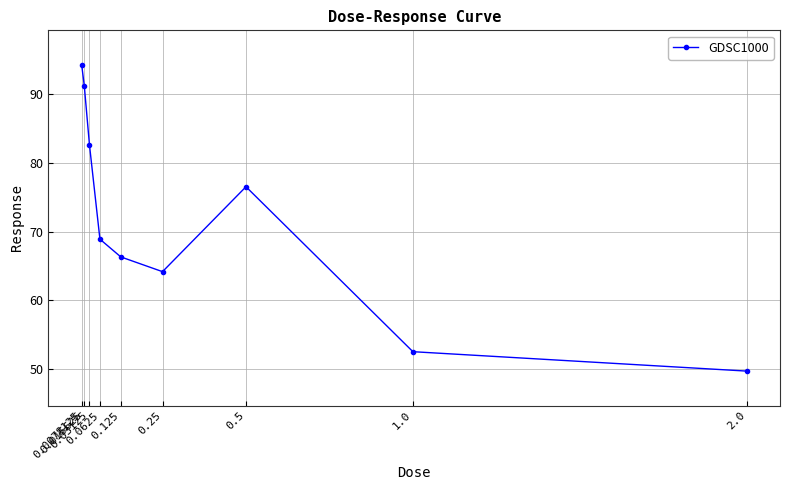

What is the difference between the maximum and minimum values?

44.5